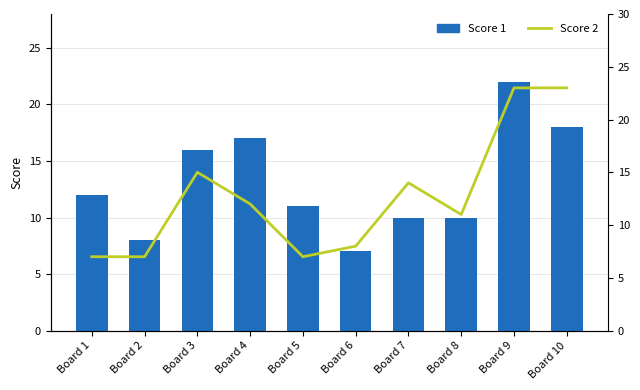

Is the value of Score 2 at Board 2 greater than the value of Score 1 at Board 4?

No